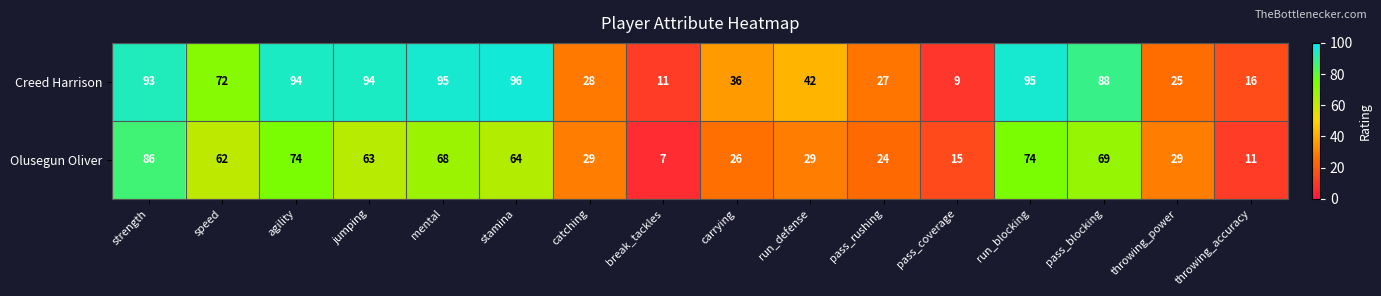

Is it true that Olusegun Oliver equals 26 at carrying?

True